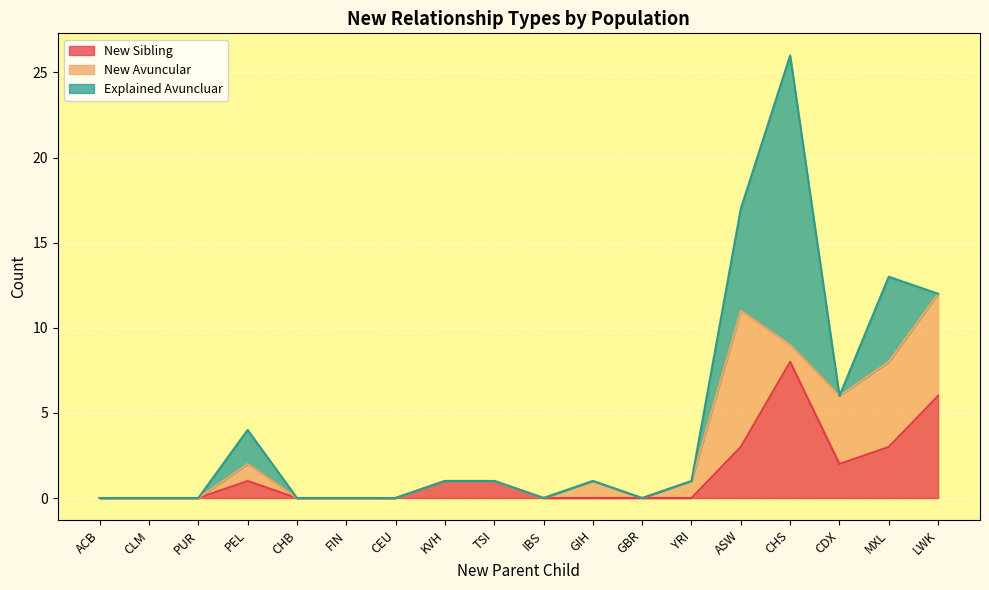

Which has a higher value, KVH or CHB?

KVH